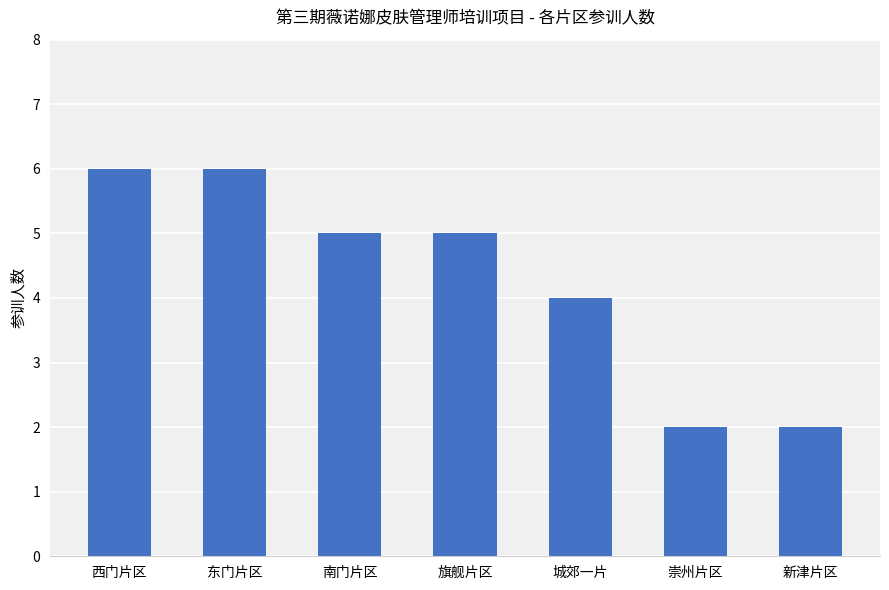

The value at 崇州片区 is 2. True or false?

True